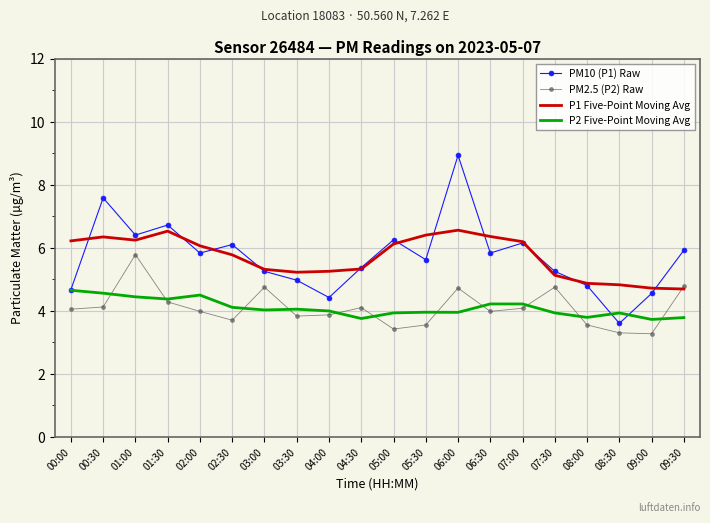

The P2 Five-Point Moving Avg series shows 4.0 at 03:30. True or false?

True